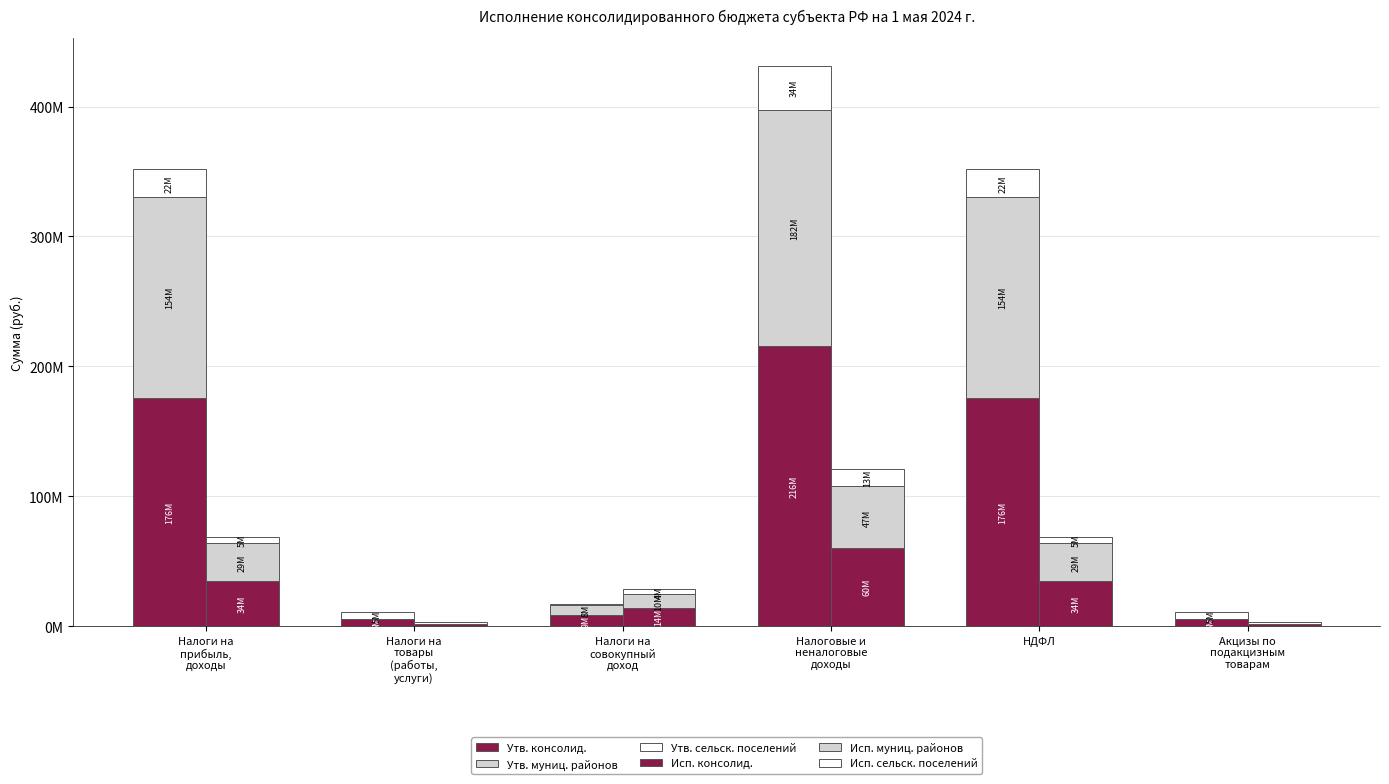

Where does the Исп. сельск. поселений series first go above 5166824?

Налоги на
прибыль,
доходы